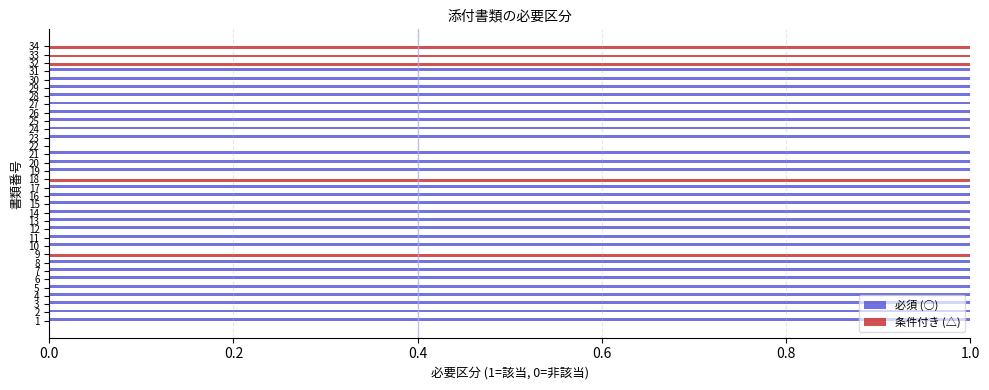

What is the total value across all series at 6?

1